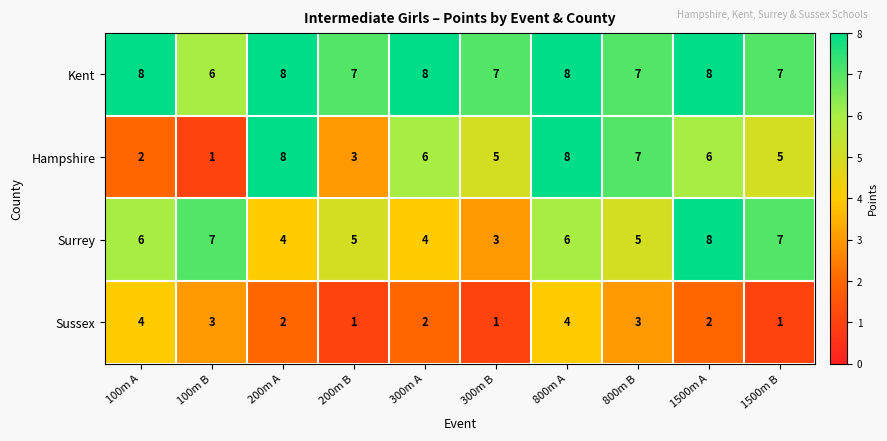

At how many categories does at least one series exceed 5?

10